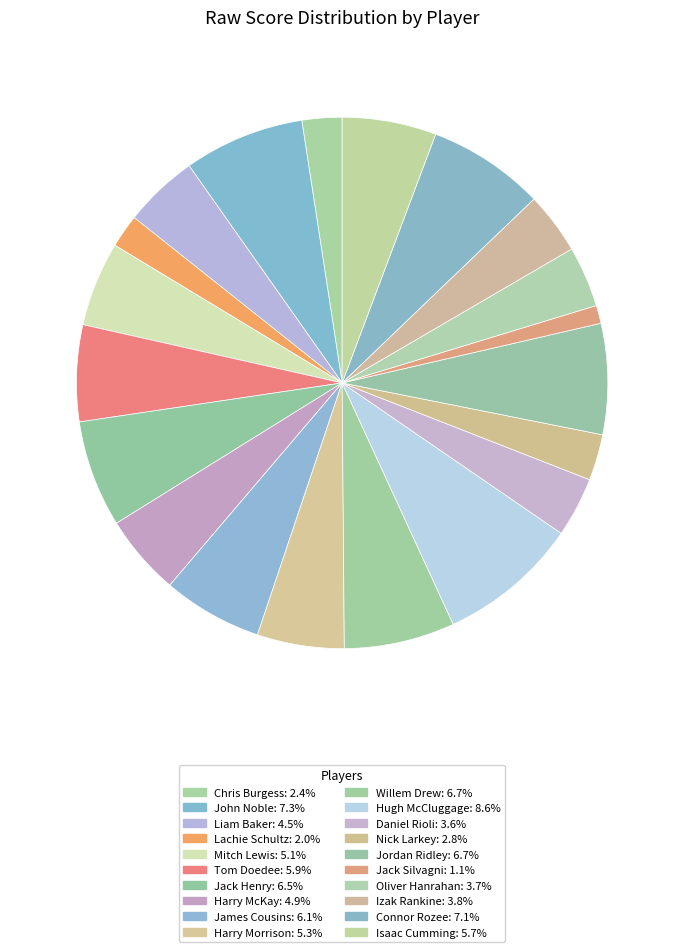

Combined, what portion of the pie is Chris Burgess and Mitch Lewis?

7.6%